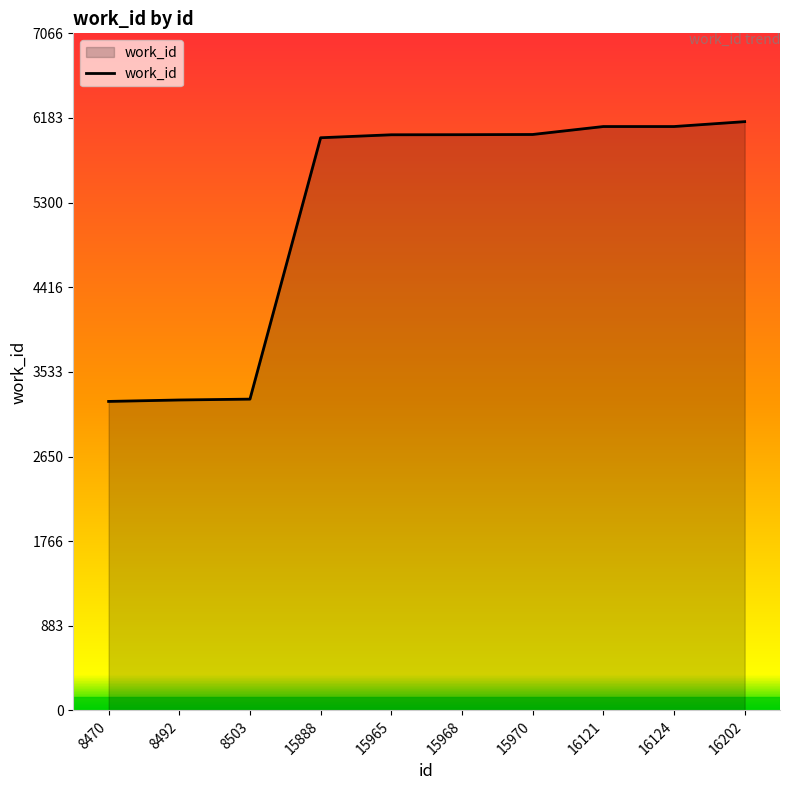

What is the change in value from 8503 to 15970?

+2762